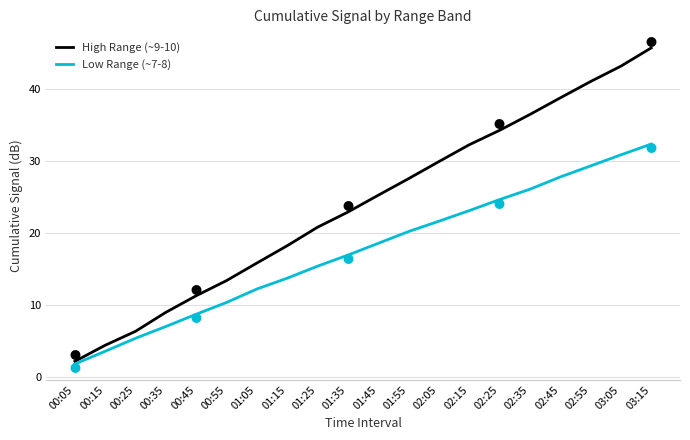

How many values in the High Range (~9-10) series exceed 25?

10